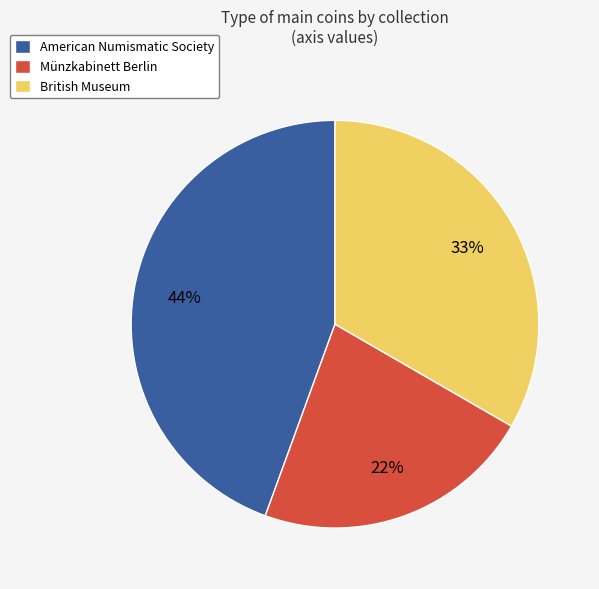

Which has a higher value, American Numismatic Society or Münzkabinett Berlin?

American Numismatic Society